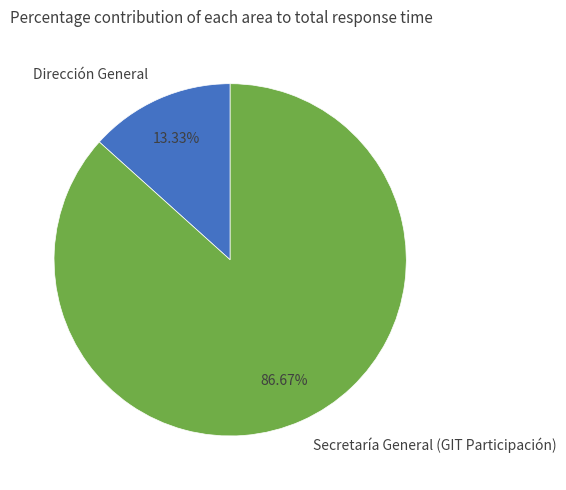

Which has a higher value, Secretaría General (GIT Participación) or Dirección General?

Secretaría General (GIT Participación)